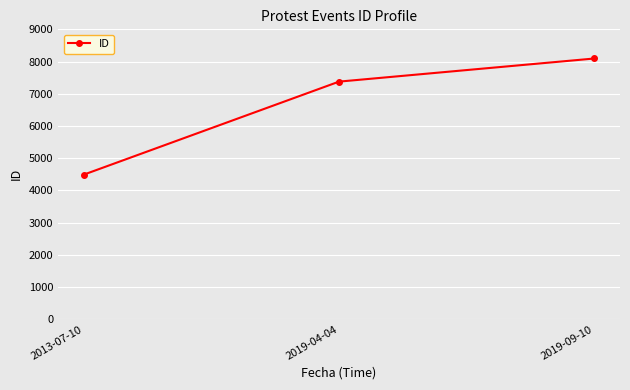

Count the values in the range 4488 to 8095.

3